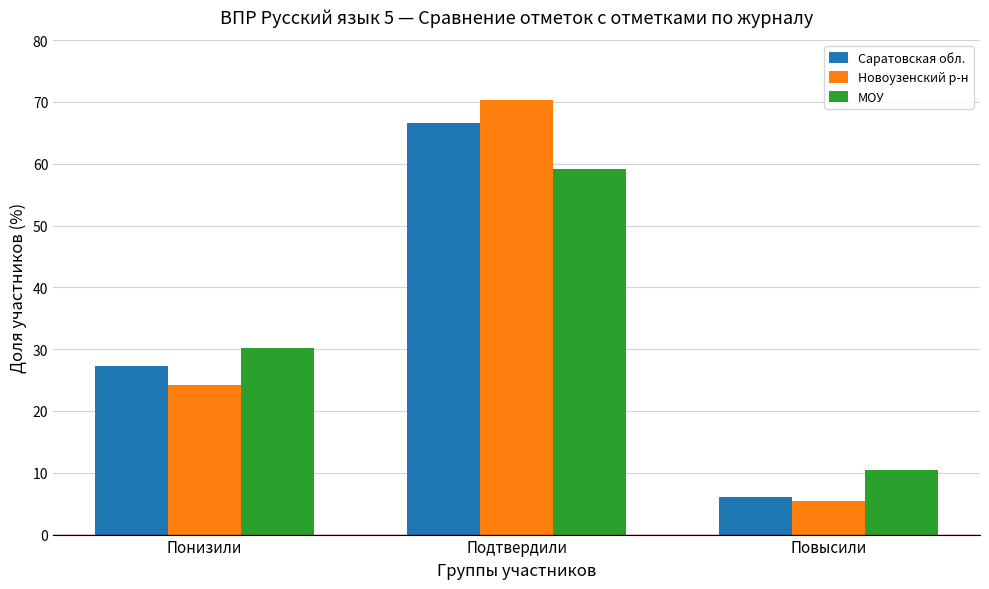

Are the bars horizontal?

No